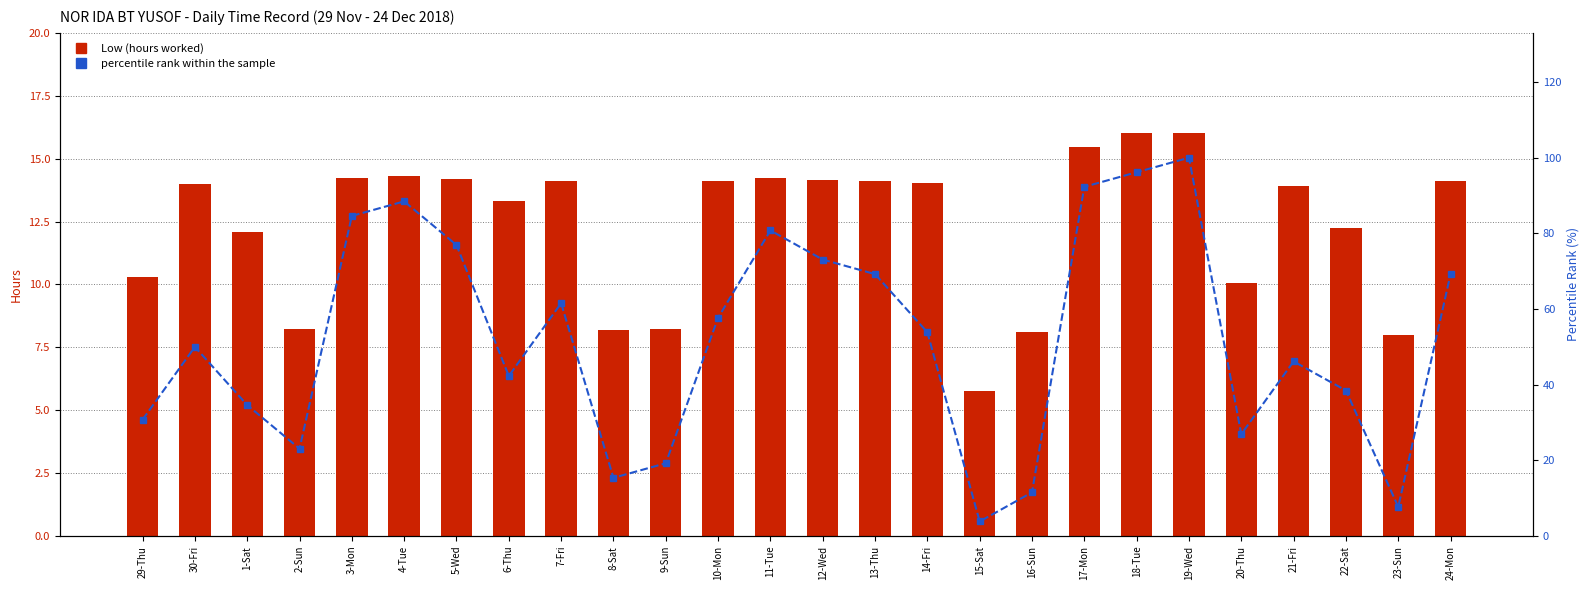

Reading left to right, transcribe all the data shown in this chart.

Low (hours worked): 10.3	14.0	12.1	8.2	14.2	14.3	14.2	13.3	14.1	8.2	8.2	14.1	14.2	14.1	14.1	14.0	5.8	8.1	15.4	16.0	16.0	10.1	13.9	12.2	8.0	14.1
percentile rank within the sample: 30.8	50.0	34.6	23.1	84.6	88.5	76.9	42.3	61.5	15.4	19.2	57.7	80.8	73.1	69.2	53.8	3.8	11.5	92.3	96.2	100.0	26.9	46.2	38.5	7.7	69.2